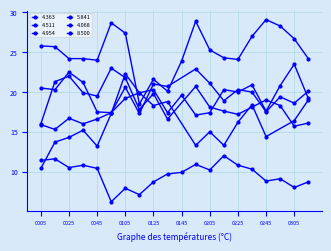

Which series has the largest range (max minus min)?

5.841